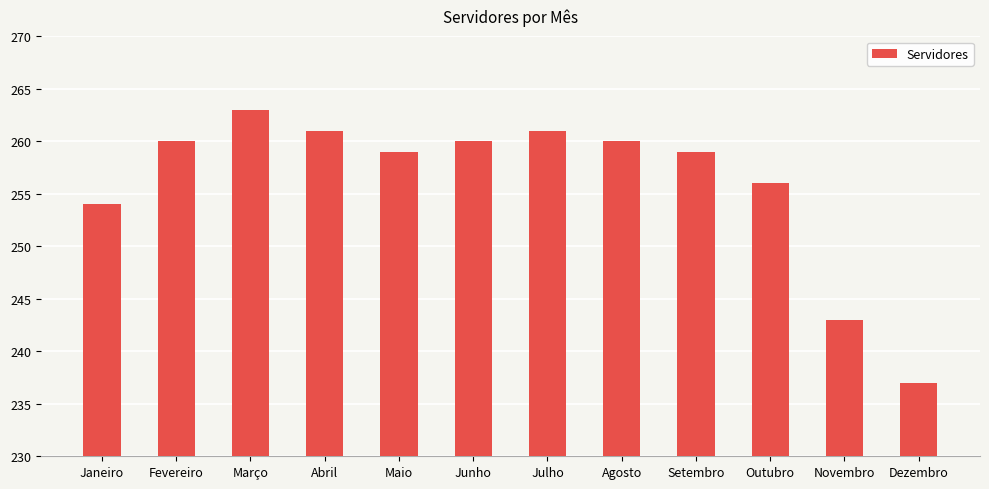

True or false: the data shows 260 at Fevereiro.

True